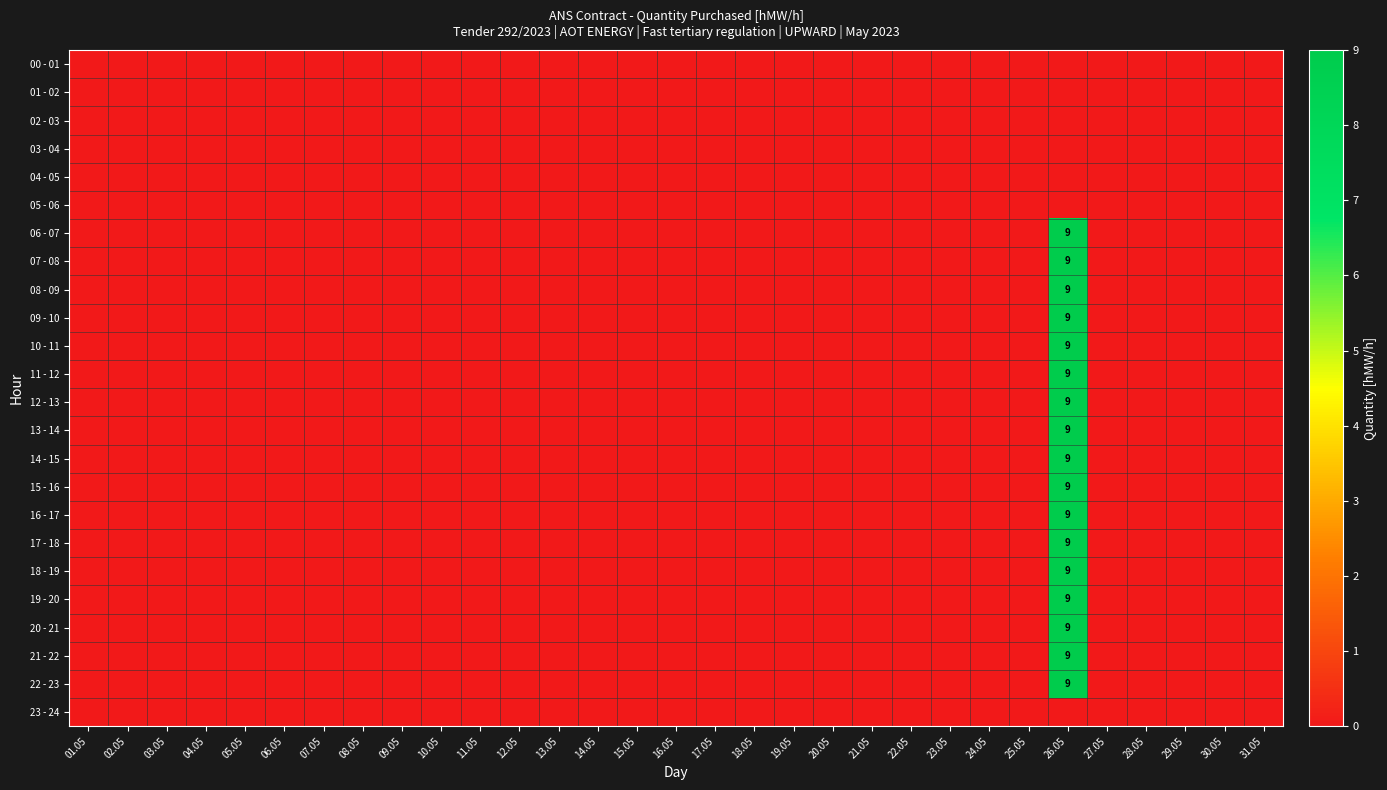

Is the value of 17 - 18 at 14.05 greater than the value of 07 - 08 at 27.05?

No